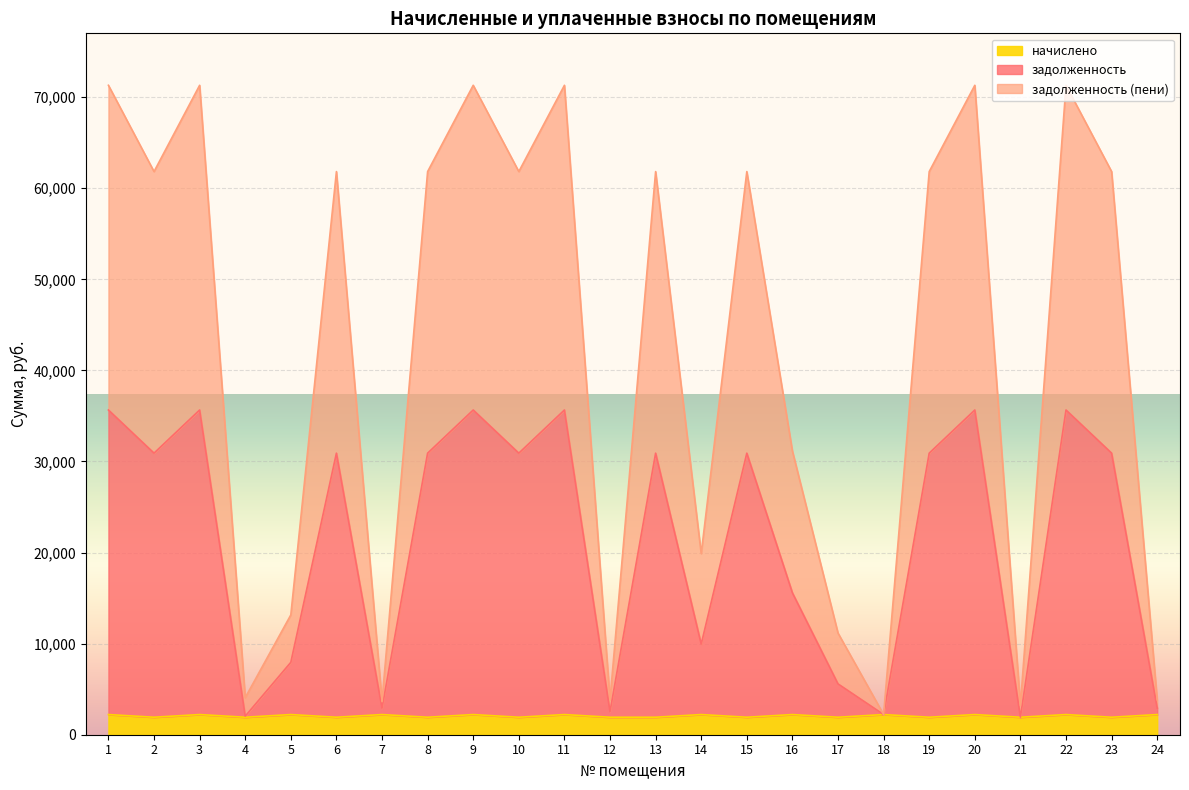

What is the highest value of the начислено series?

2214.7